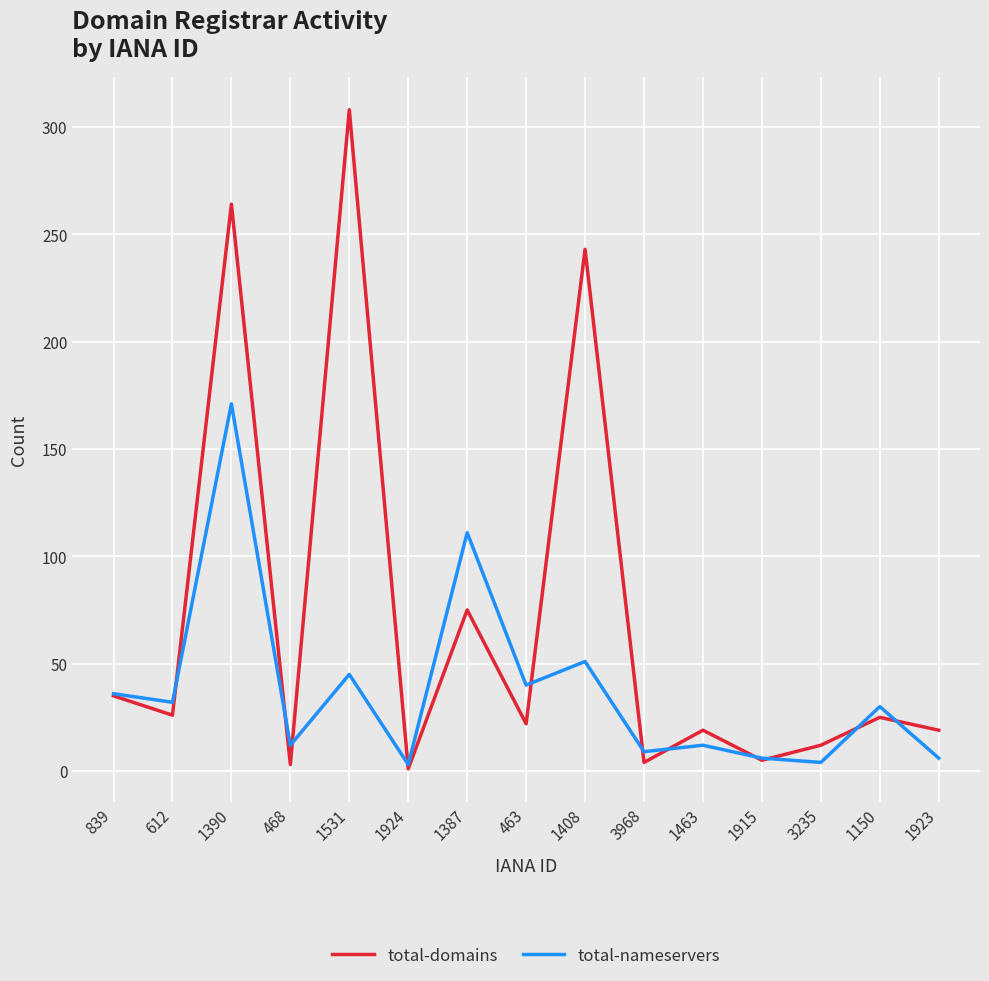

List the series in order of their peak value, lowest first.

total-nameservers, total-domains